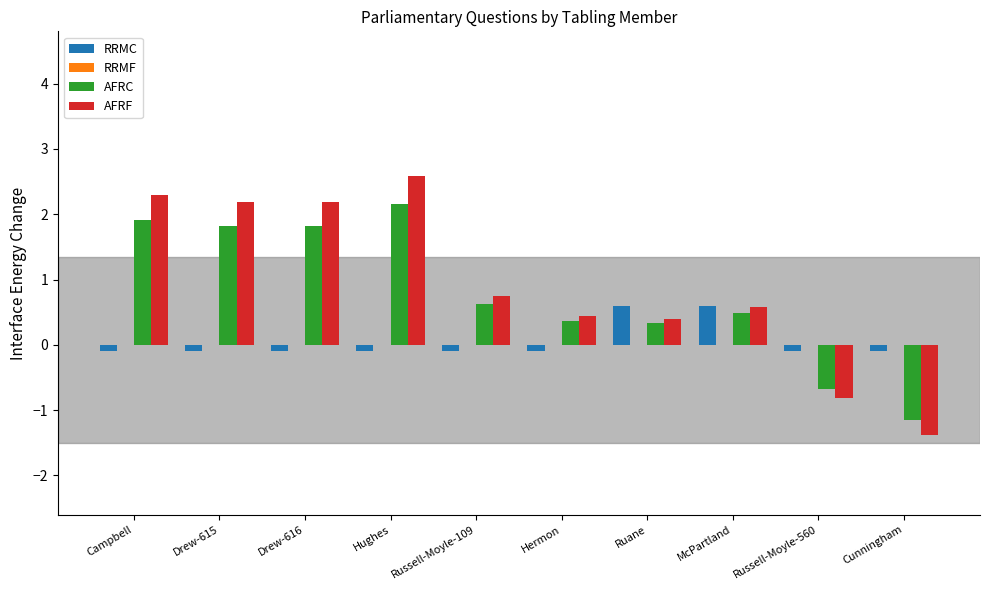

What is the difference between the maximum and minimum values in the AFRC series?

3.3